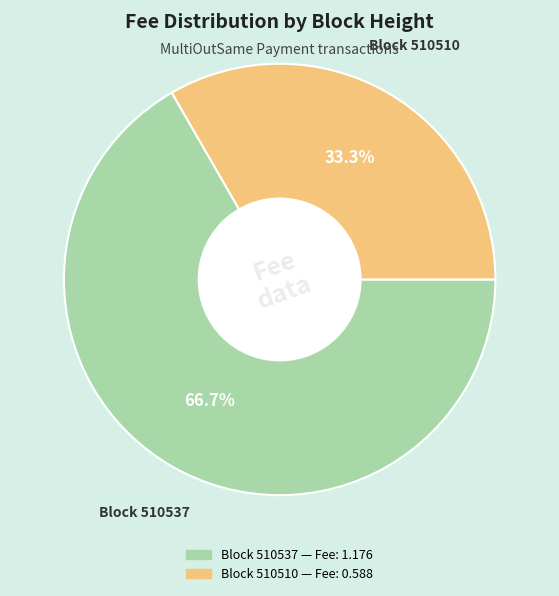

Count the number of slices in the pie.

2